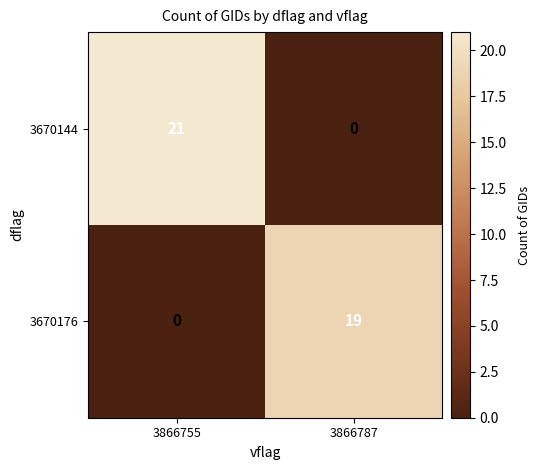

What is the sum of all 3670176 values?

19